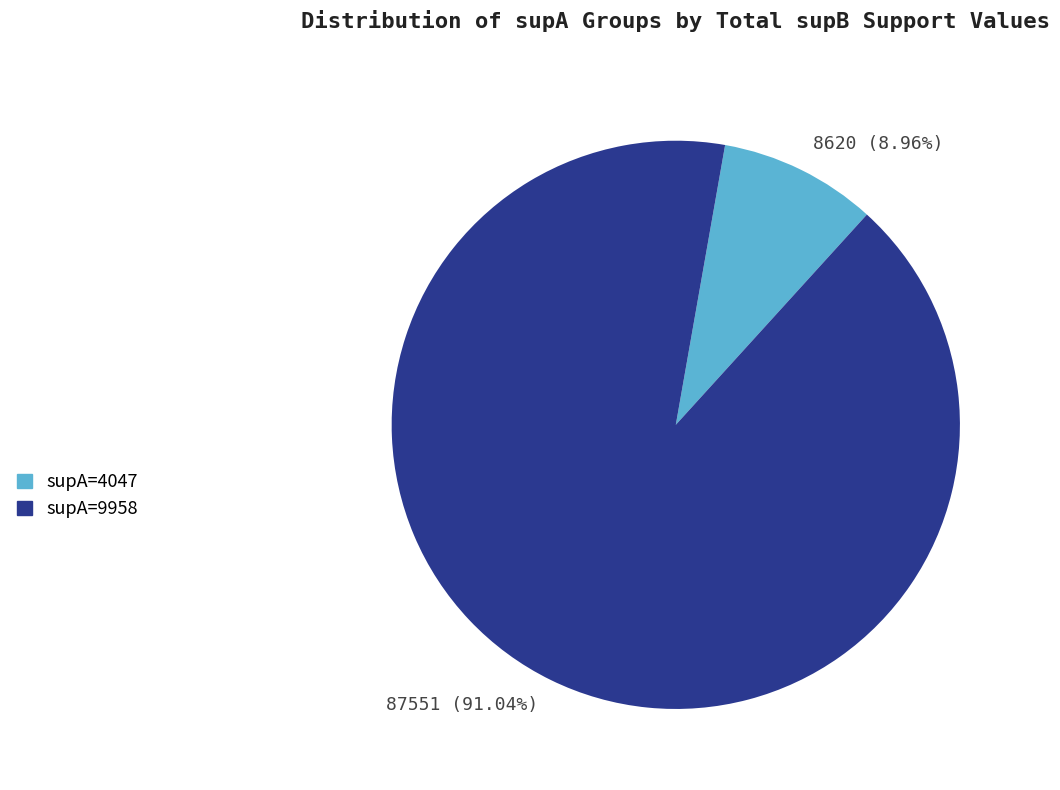

What is the smallest slice in the pie chart?

8620 (8.96%)